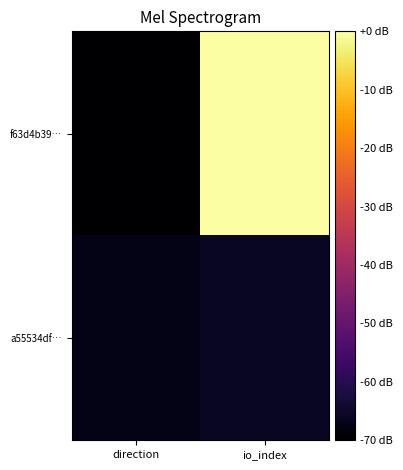

Rank the series at io_index from highest to lowest value.

f63d4b39…, a55534df…